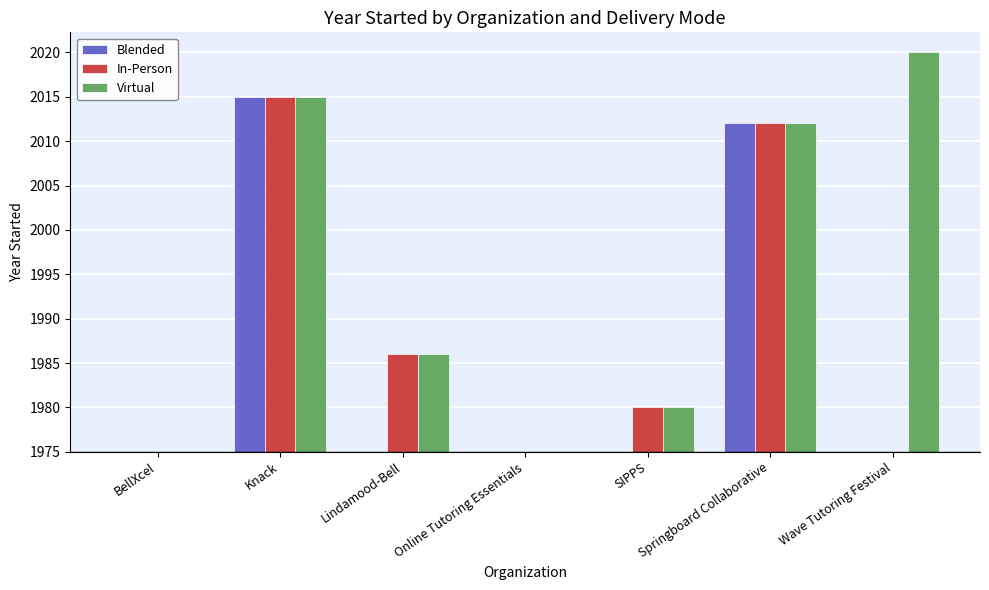

Which category has the highest value across all series?

Wave Tutoring Festival